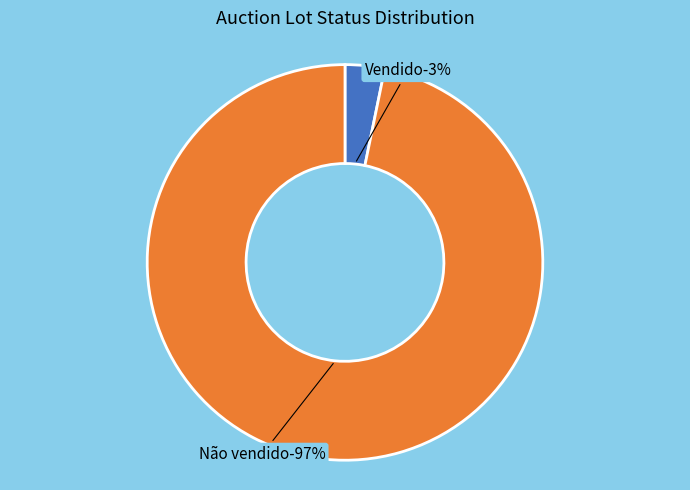

What is the majority slice?

Não vendido